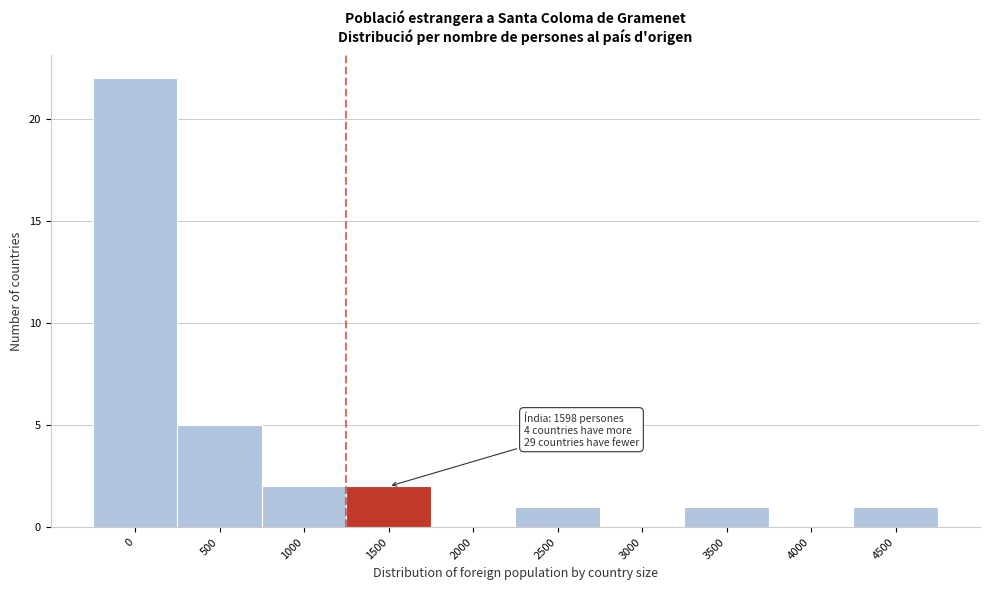

Reading left to right, what are all the values shown in this chart?

0=22	500=5	1000=2	1500=2	2000=0	2500=1	3000=0	3500=1	4000=0	4500=1